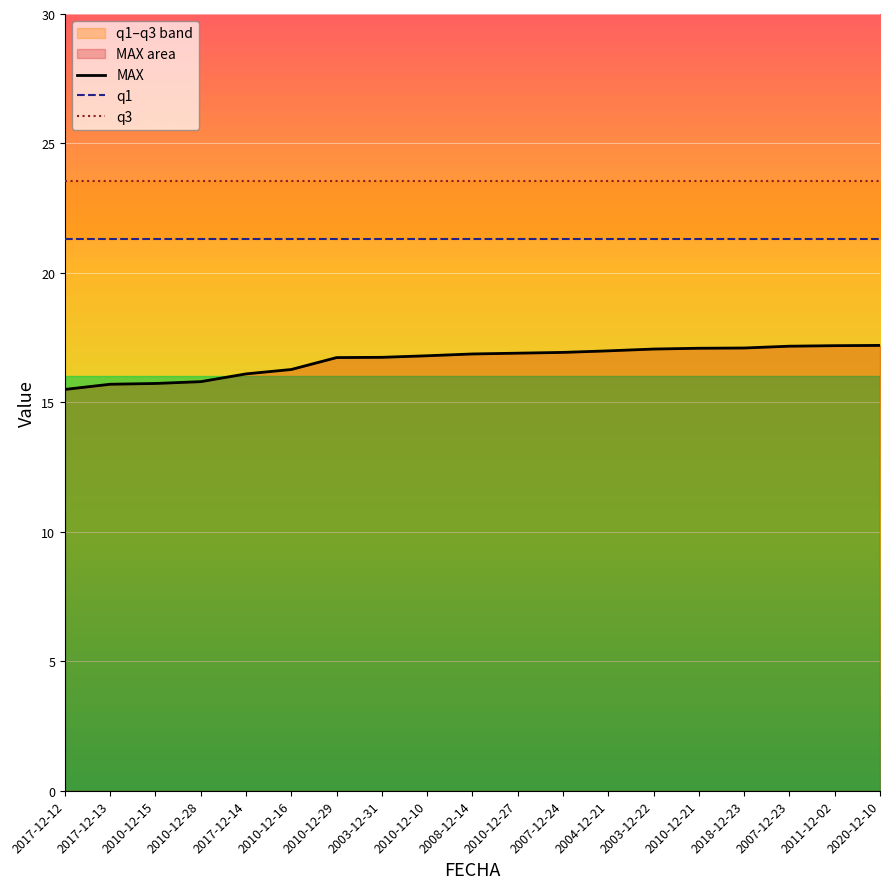

Read the q3 value at 2017-12-14.

23.5